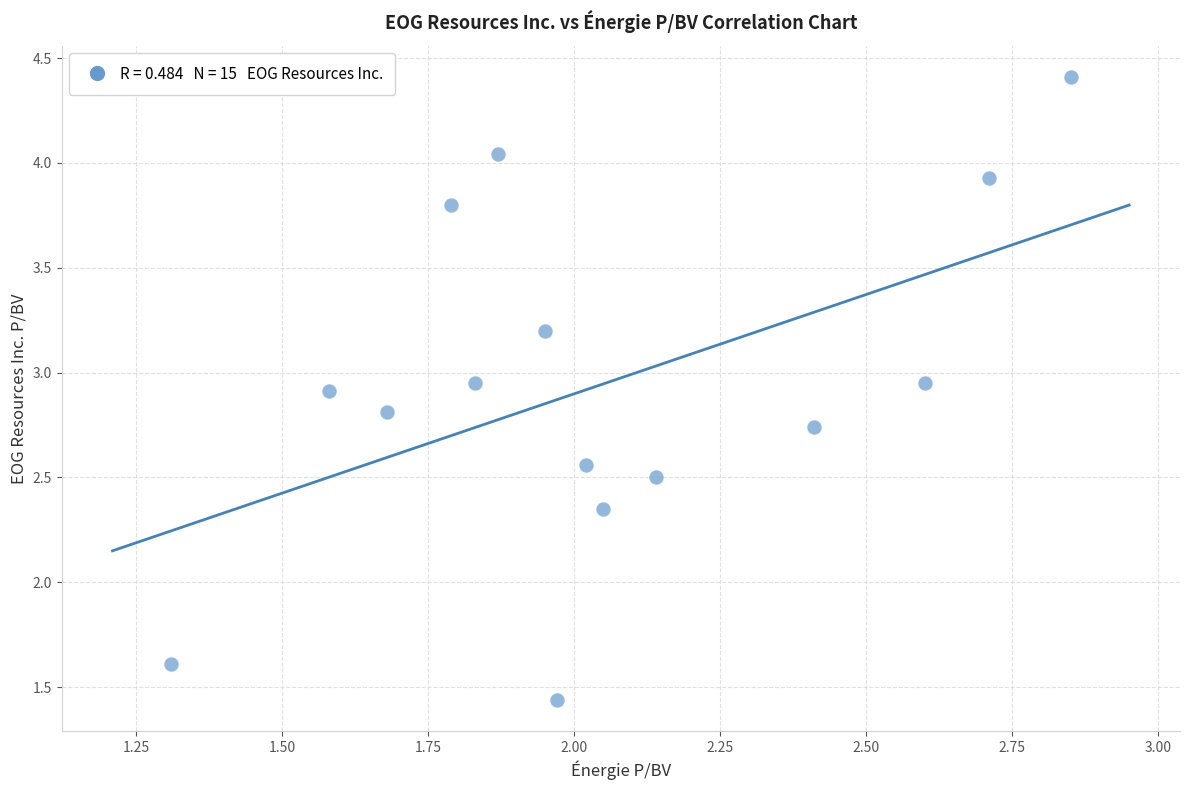

What is the range of X values (max minus min)?

1.5